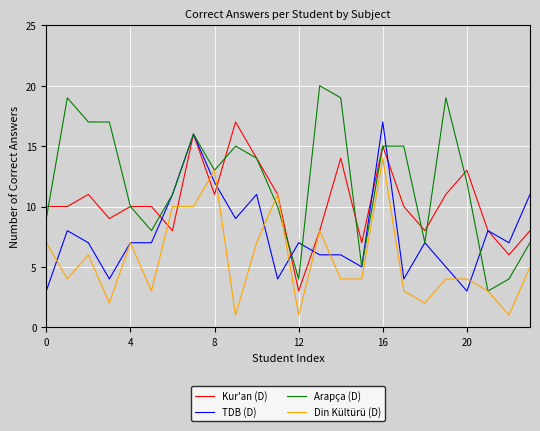

Which series has the largest total across all categories?

Arapça (D)